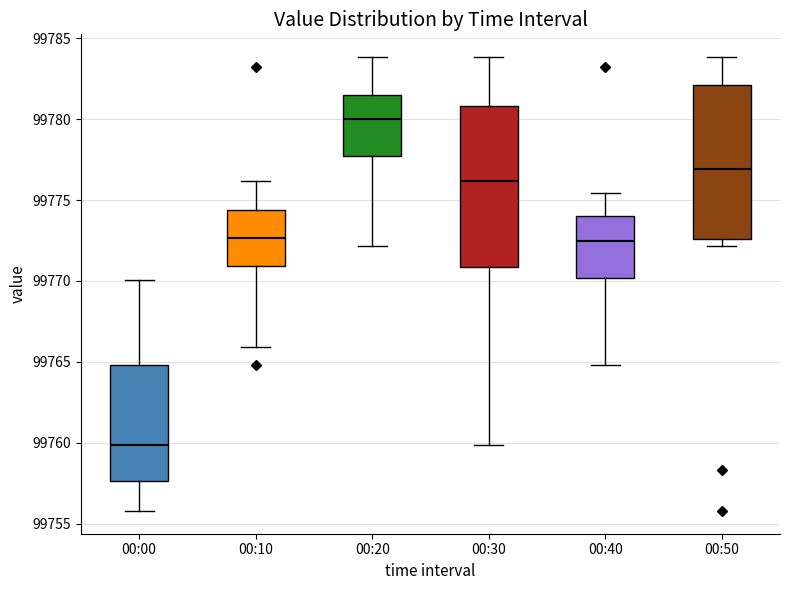

Where does the median line of the box for 00:50 sit on the y-axis? The values are not printed on the chart, so give them approximately, as read against the axis.

99777.0